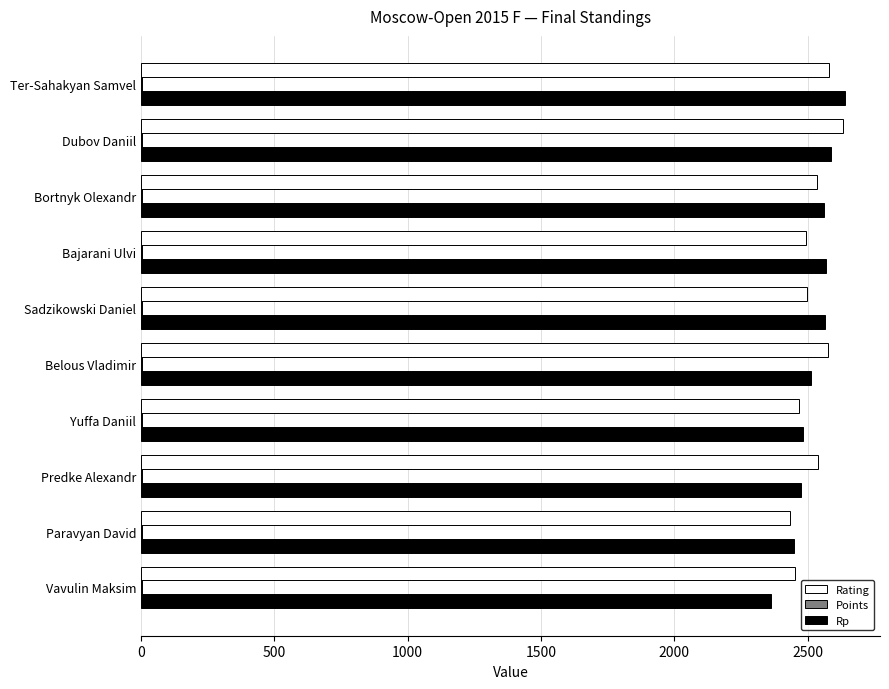

How many distinct data groups are displayed?

3